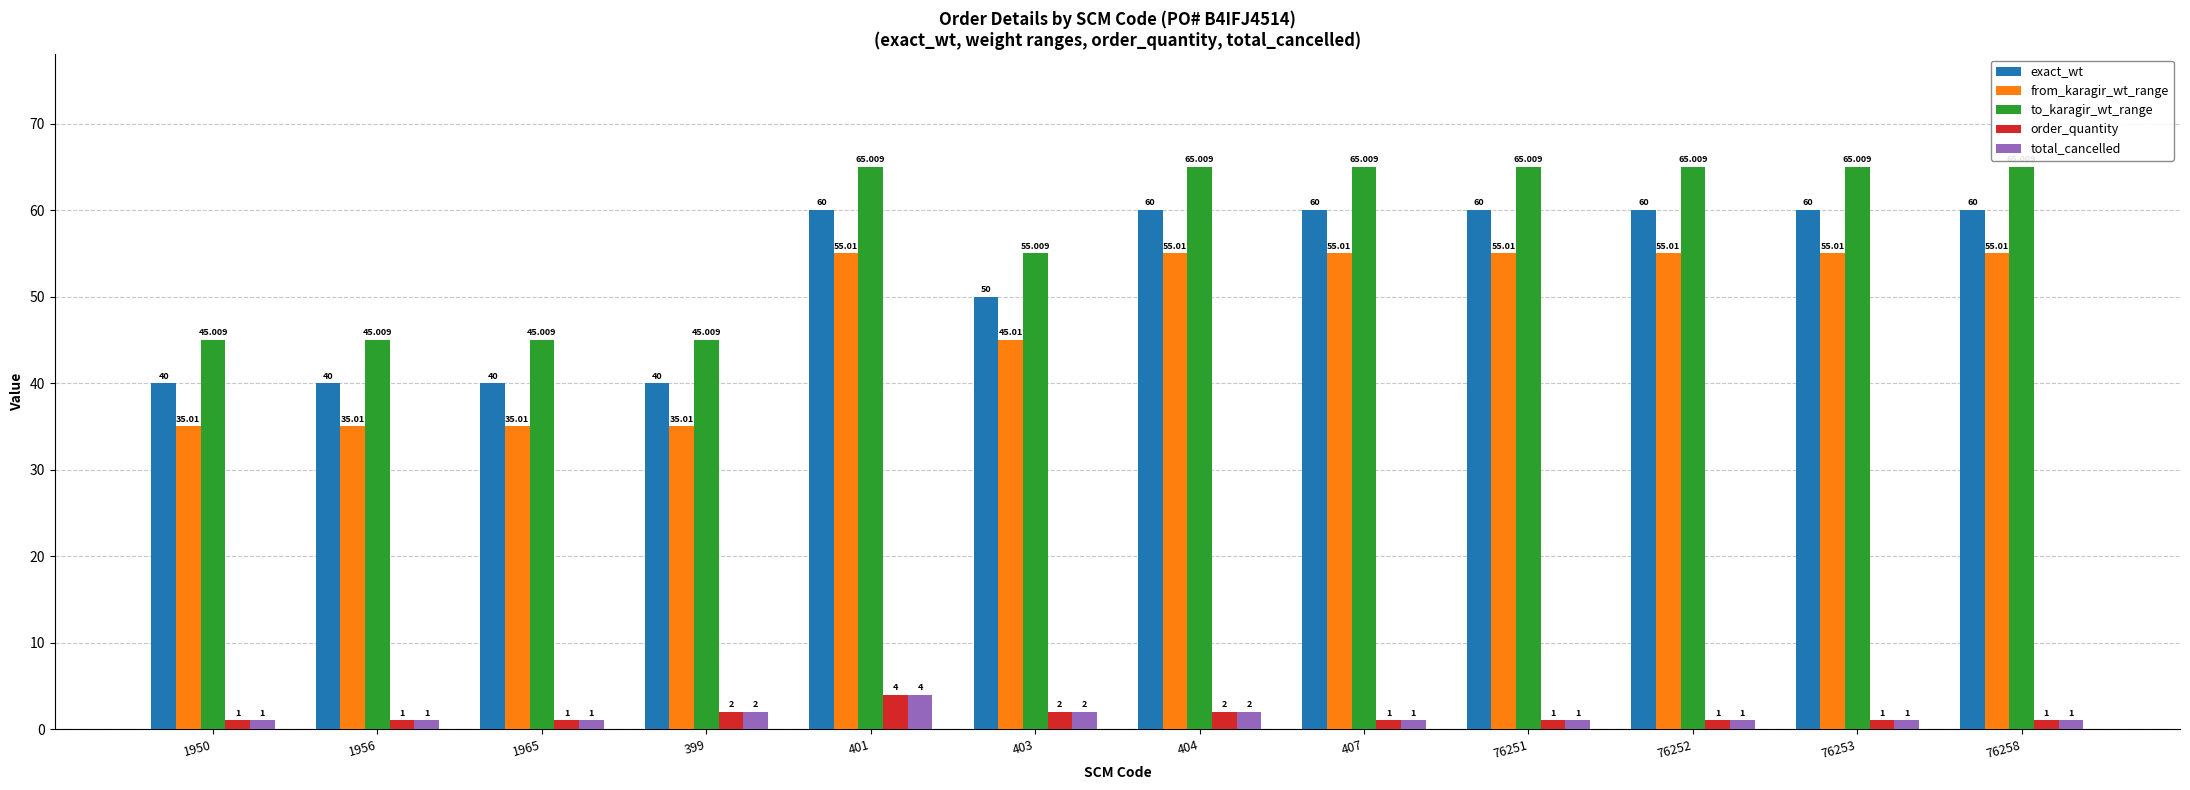

Count the number of categories in the chart.

12